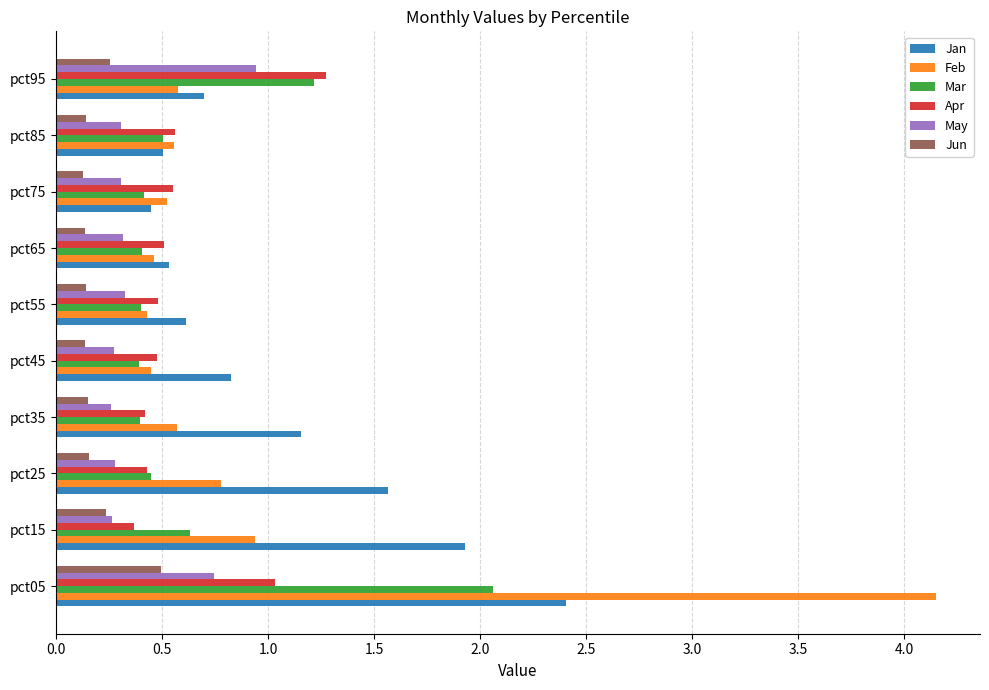

Which series has the largest range (max minus min)?

Feb